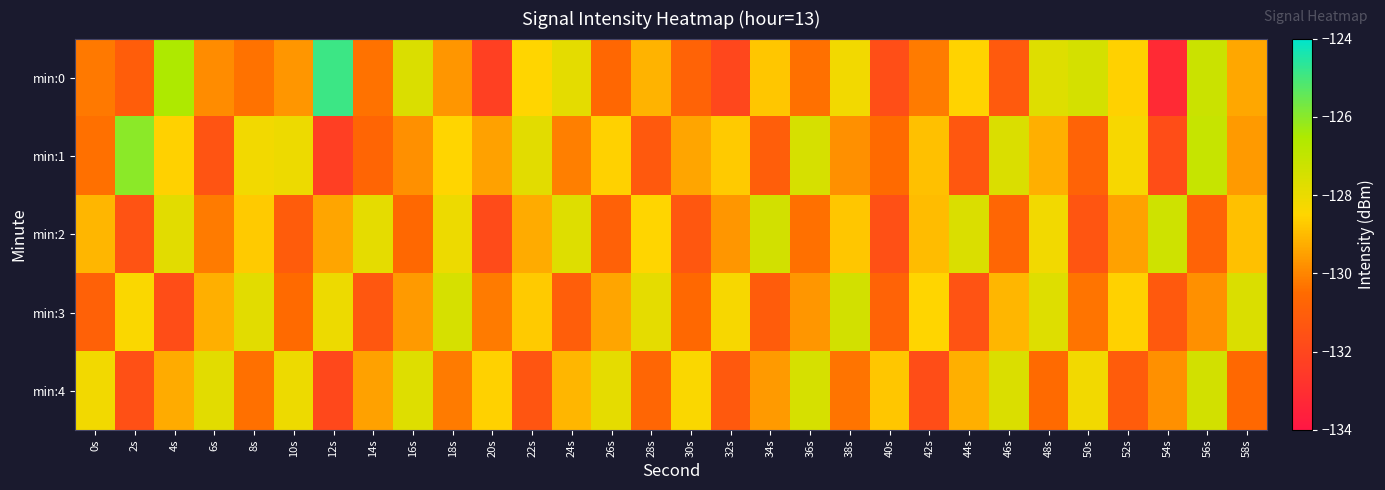

What is the difference between the highest and lowest values at 24s?

3.3